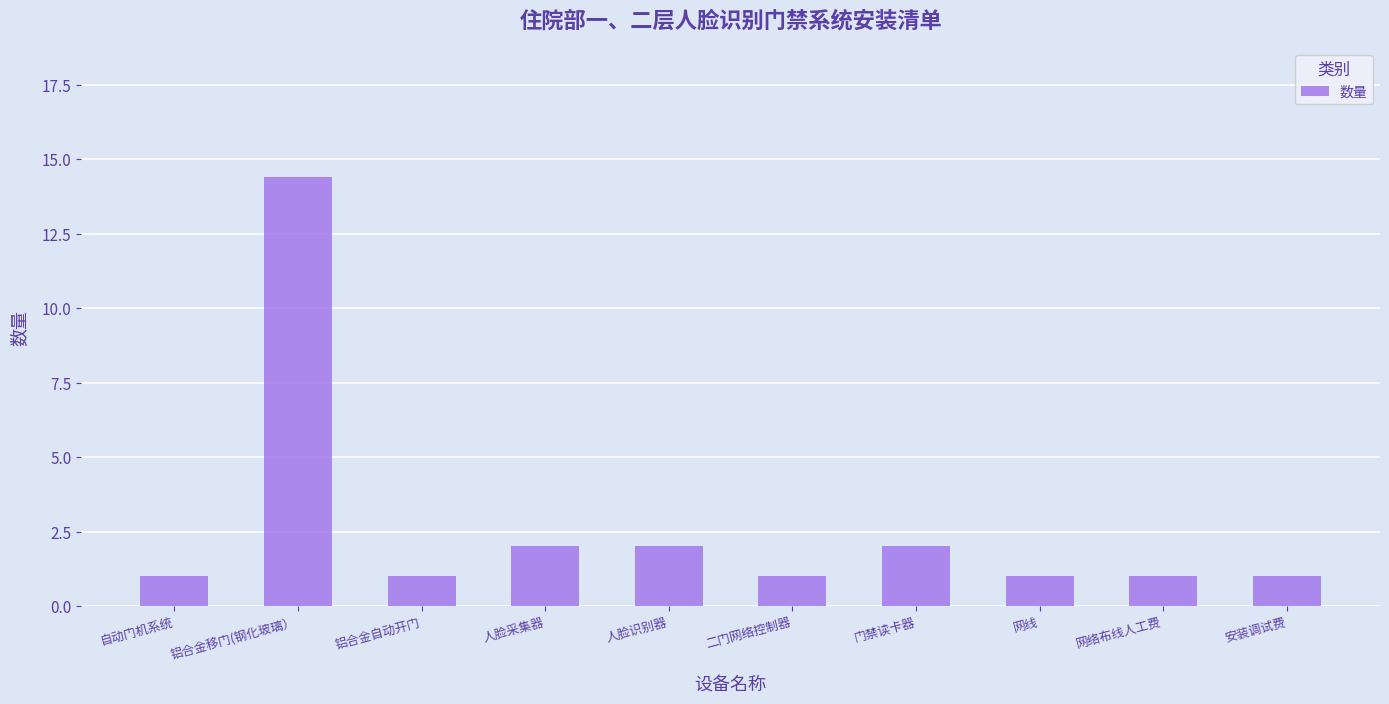

Reading left to right, list all the values displayed in this chart.

1.0	14.4	1.0	2.0	2.0	1.0	2.0	1.0	1.0	1.0